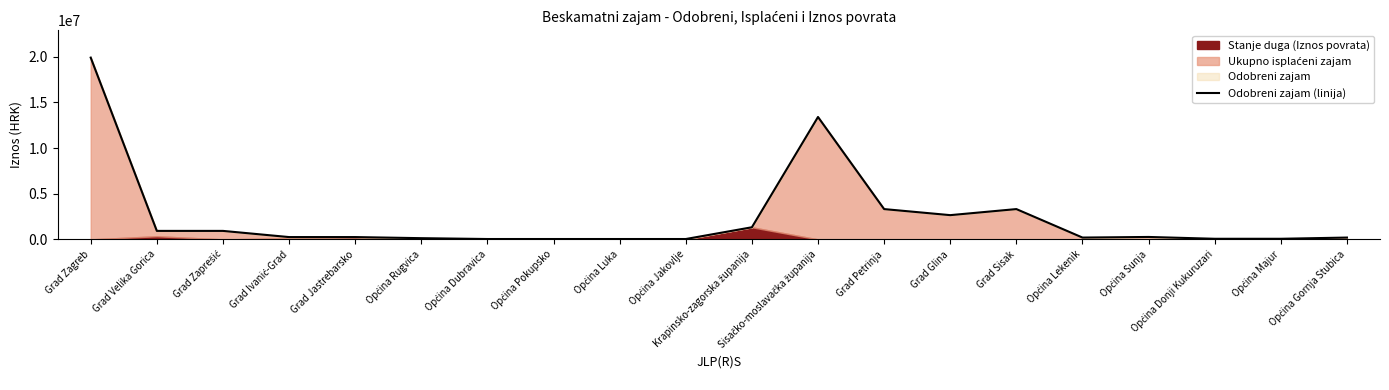

What is the value of the 18th point from the left?

66361.4